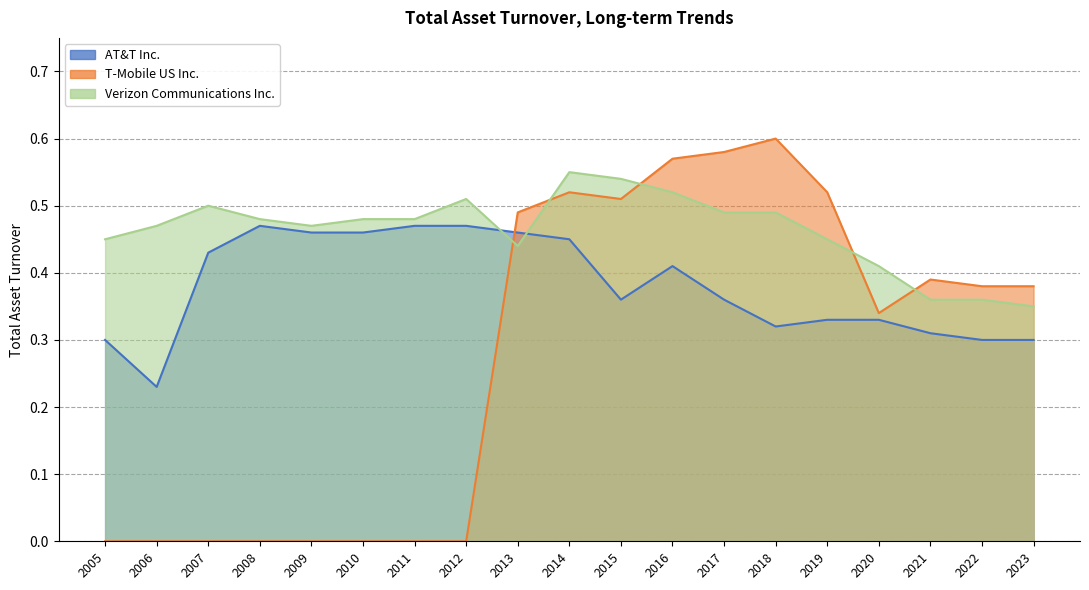

At which category is the sum across all series the highest?

2014